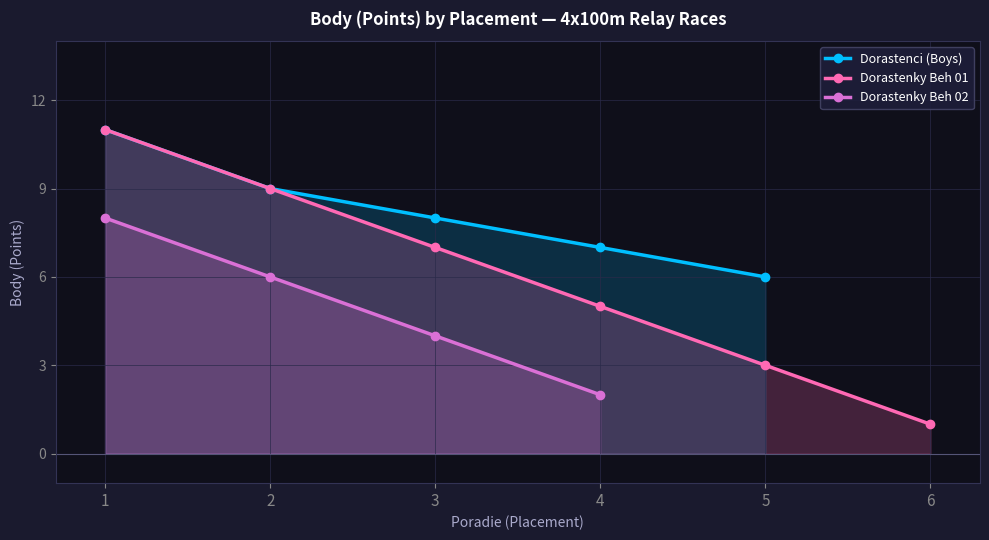

The Dorastenky Beh 01 series shows 3 at 2. True or false?

False